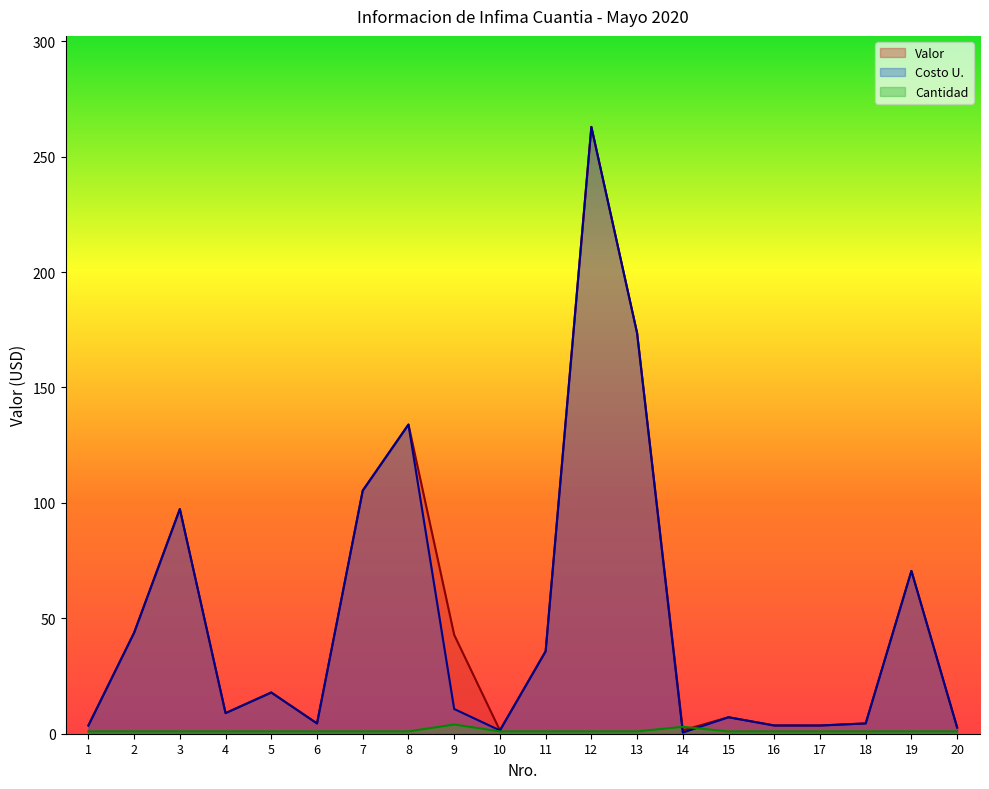

Reading right to left, list all the values displayed in this chart.

Valor: 2.7	70.5	4.5	3.6	3.6	7.1	1.5	173.6	262.9	35.7	1.4	42.8	133.9	105.3	4.5	17.9	8.9	97.3	43.8	3.6
Costo U.: 2.7	70.5	4.5	3.6	3.6	7.1	0.5	173.6	262.9	35.7	1.4	10.7	133.9	105.3	4.5	17.9	8.9	97.3	43.8	3.6
Cantidad: 1.0	1.0	1.0	1.0	1.0	1.0	3.0	1.0	1.0	1.0	1.0	4.0	1.0	1.0	1.0	1.0	1.0	1.0	1.0	1.0